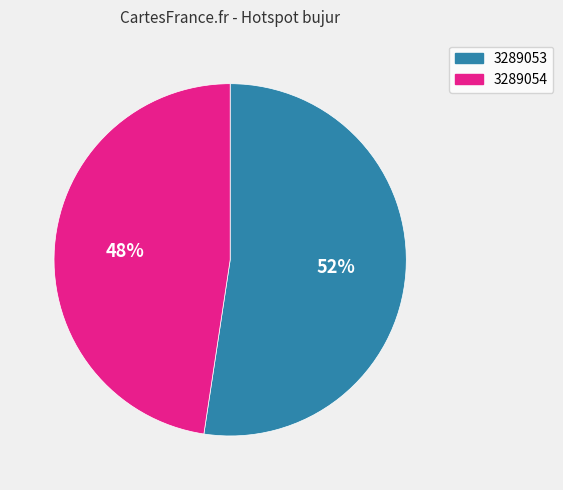

Count the number of slices in the pie.

2